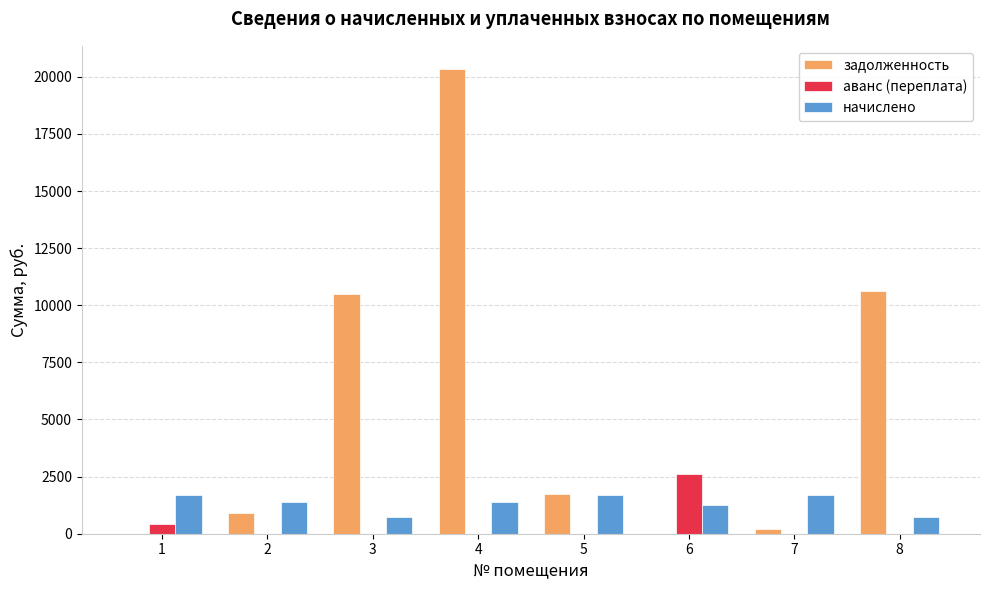

What is the greatest value displayed?

20338.8